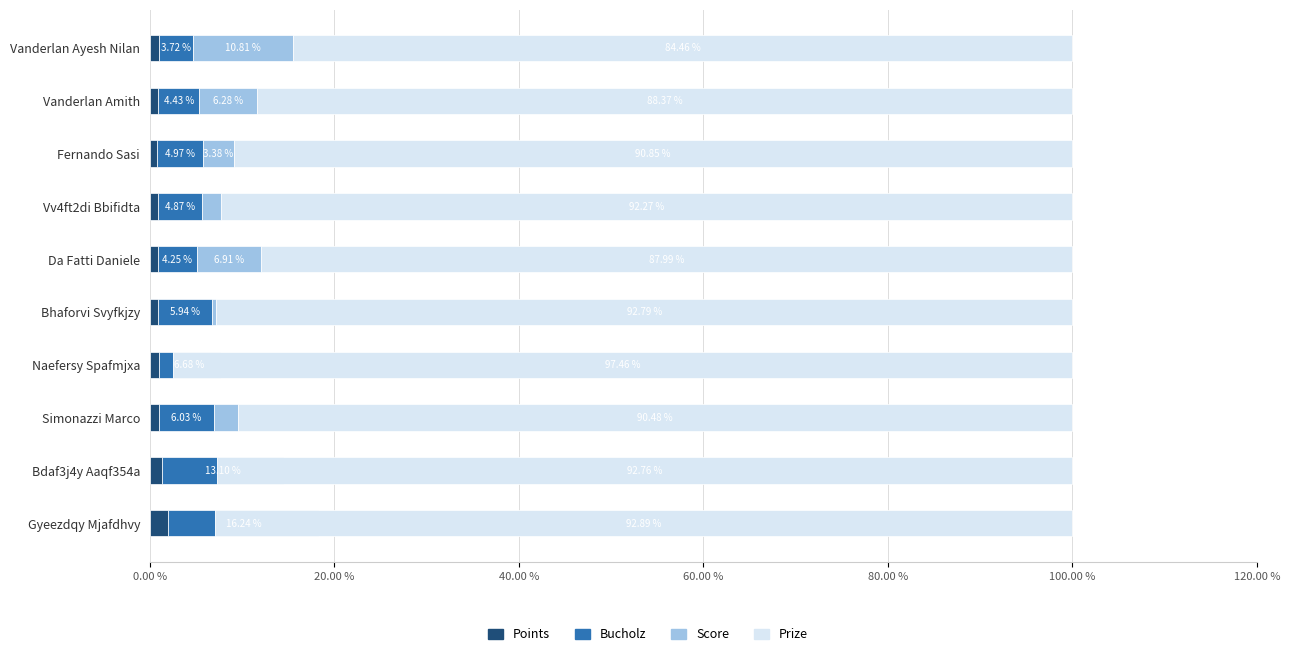

What are all the series names shown in the legend?

Points, Bucholz, Score, Prize